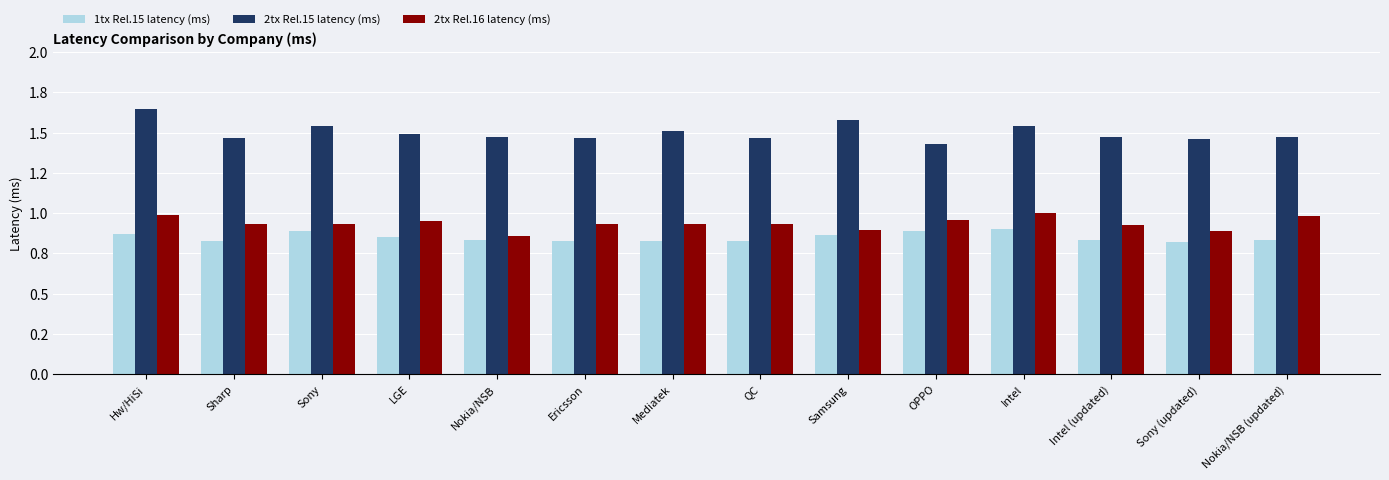

The 1tx Rel.15 latency (ms) series shows 1.3 at Intel. True or false?

False